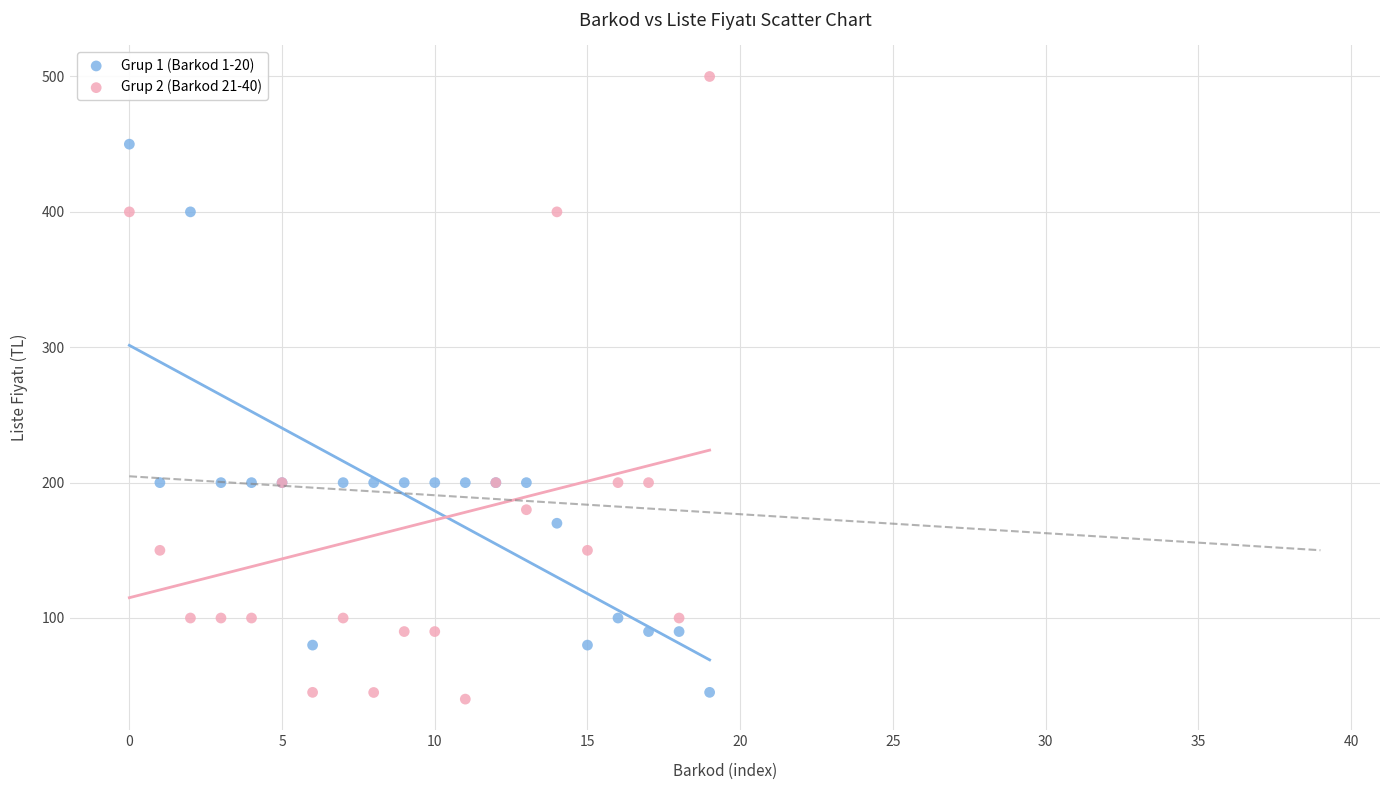

Which series contains the highest Y value?

Grup 2 (Barkod 21-40)